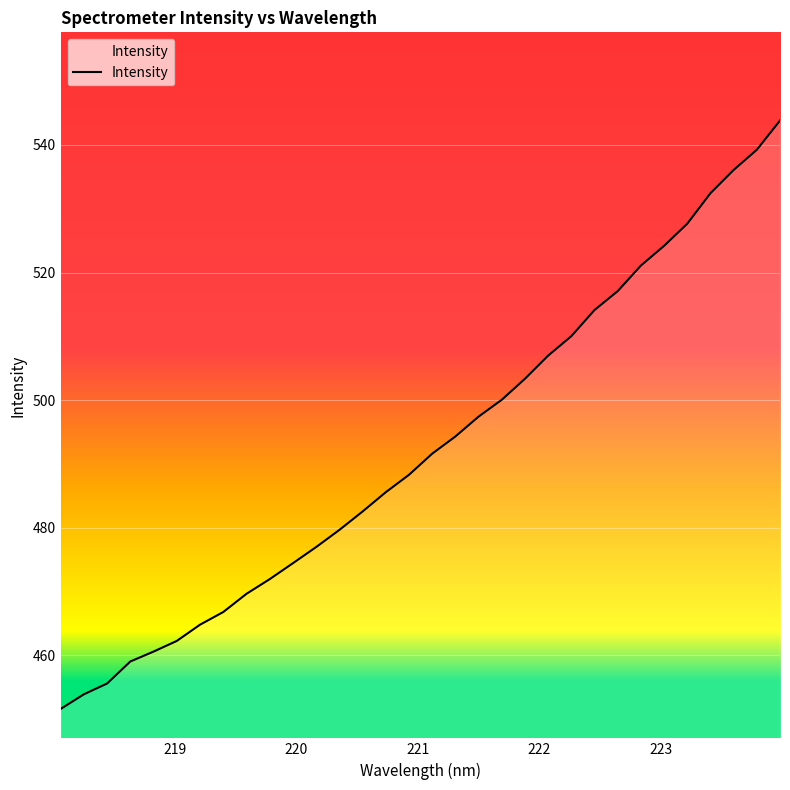

What is the greatest value displayed?

543.8